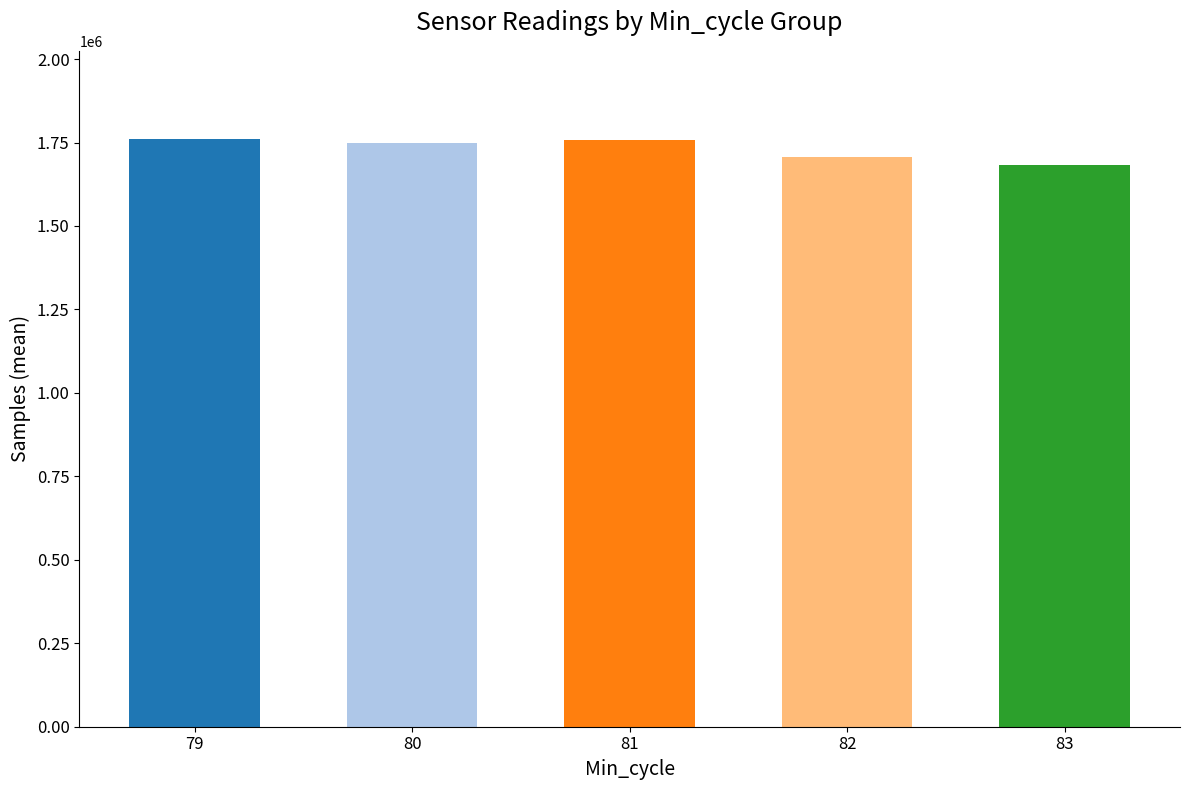

True or false: the data shows 1756255 at 81.

True